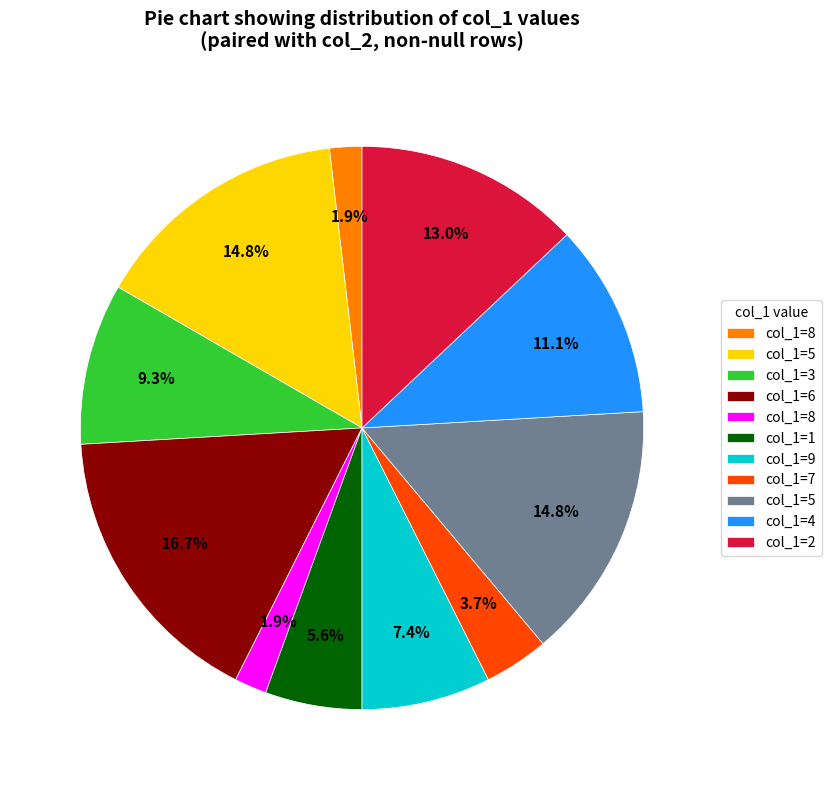

How many slices are in this pie chart?

11